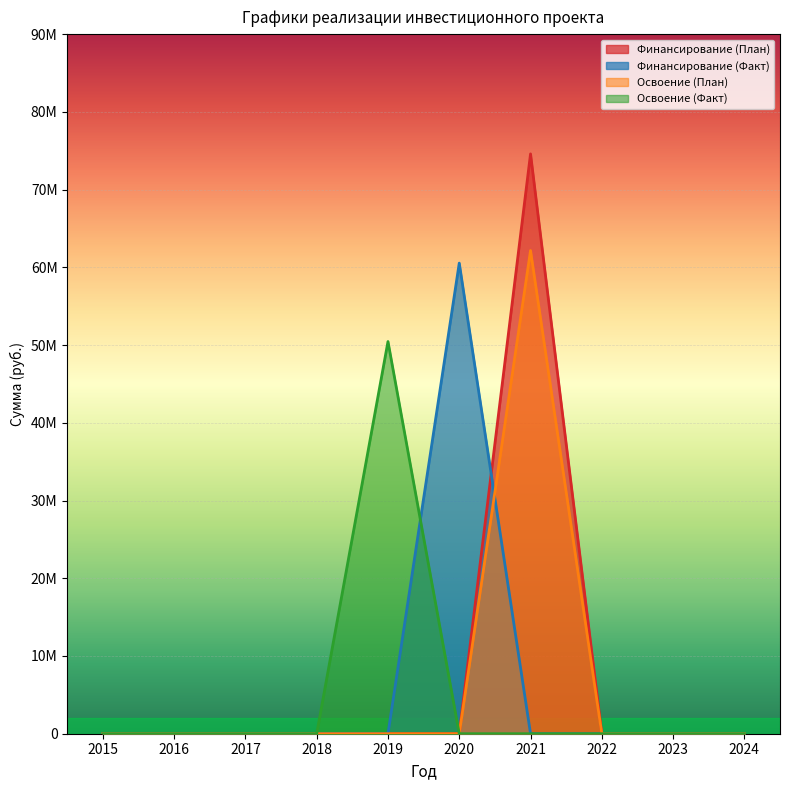

At which category does the chart reach its minimum across all series?

2015